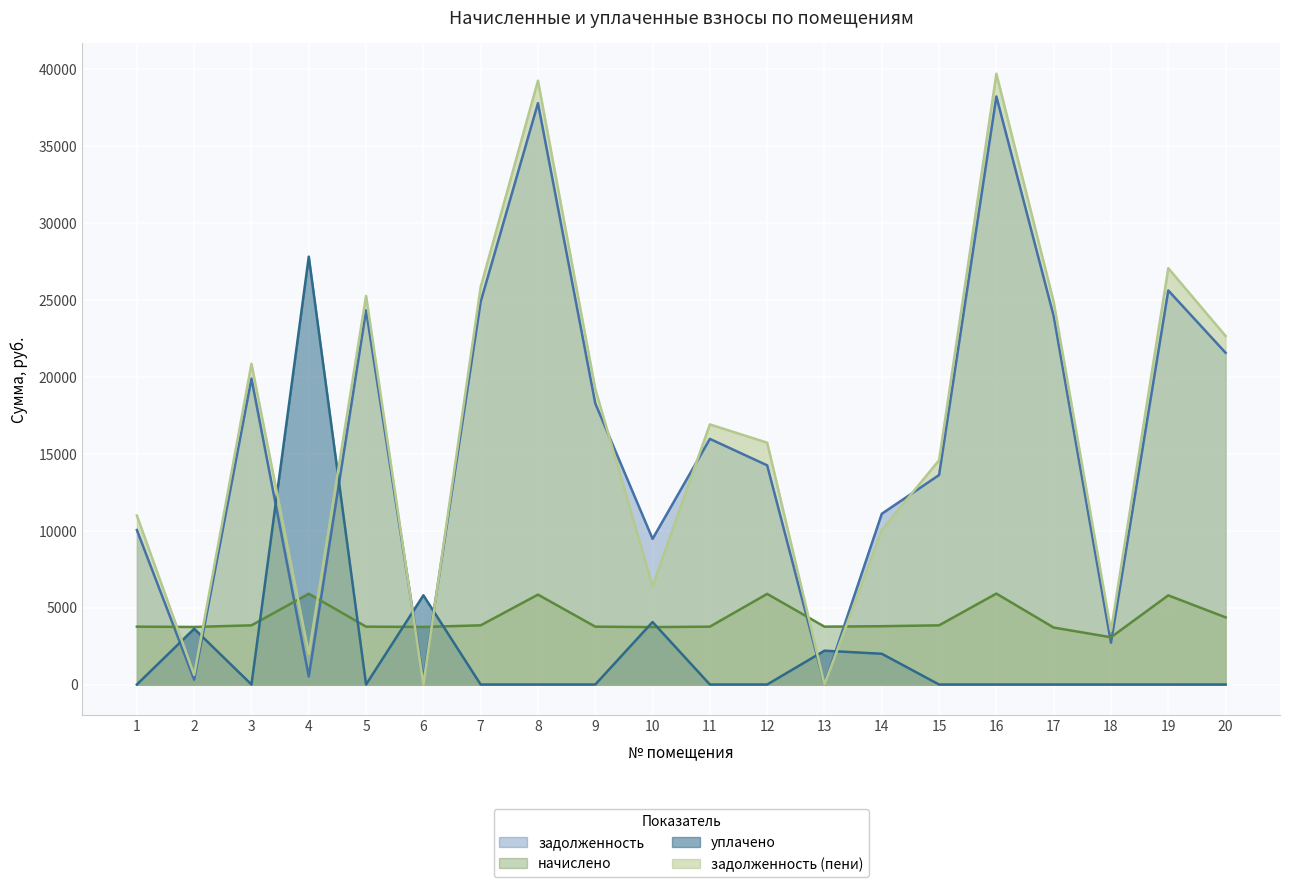

Read the начислено value at 7.

3849.6